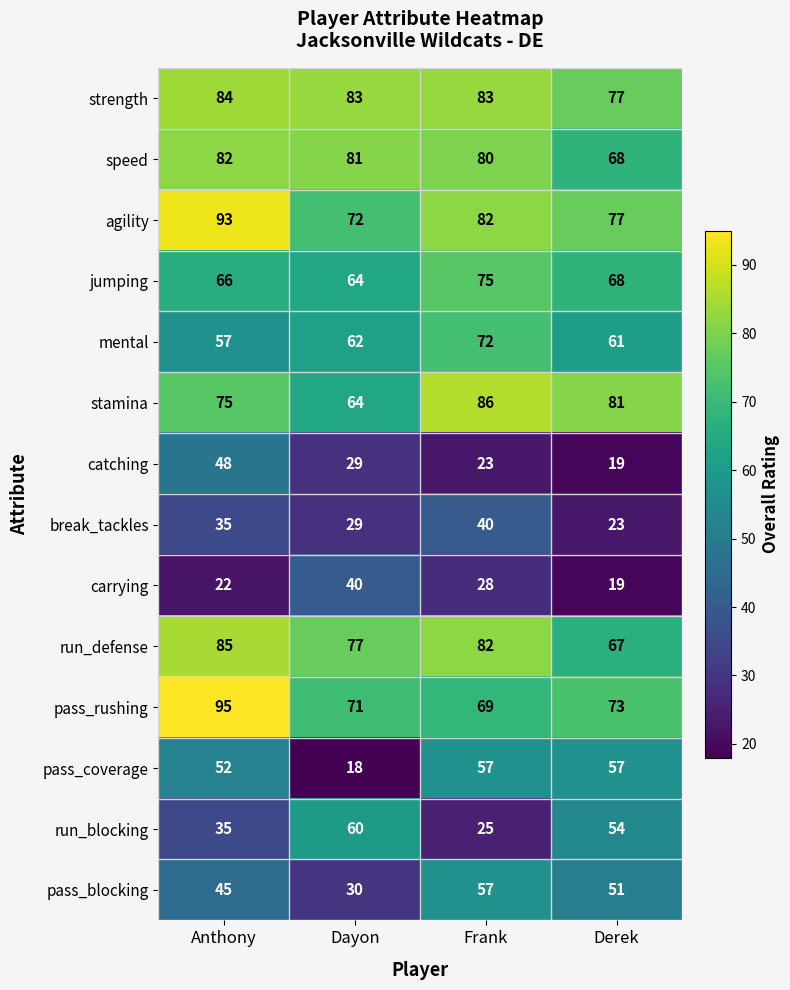

What is the average value of the run_blocking series?

44